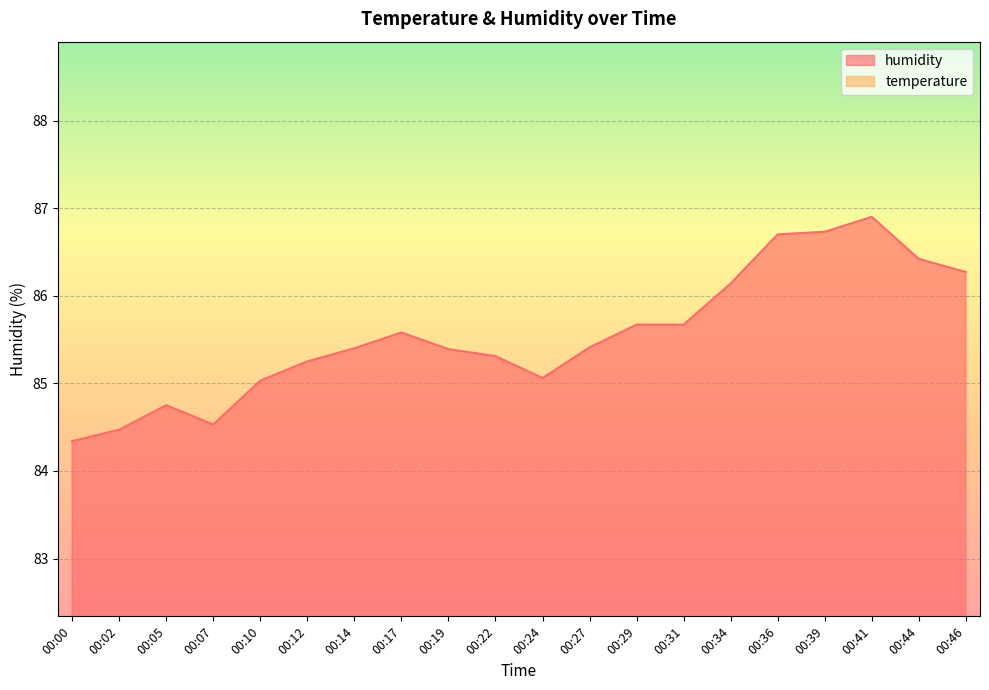

What value does the temperature series have at 00:24?

76.1